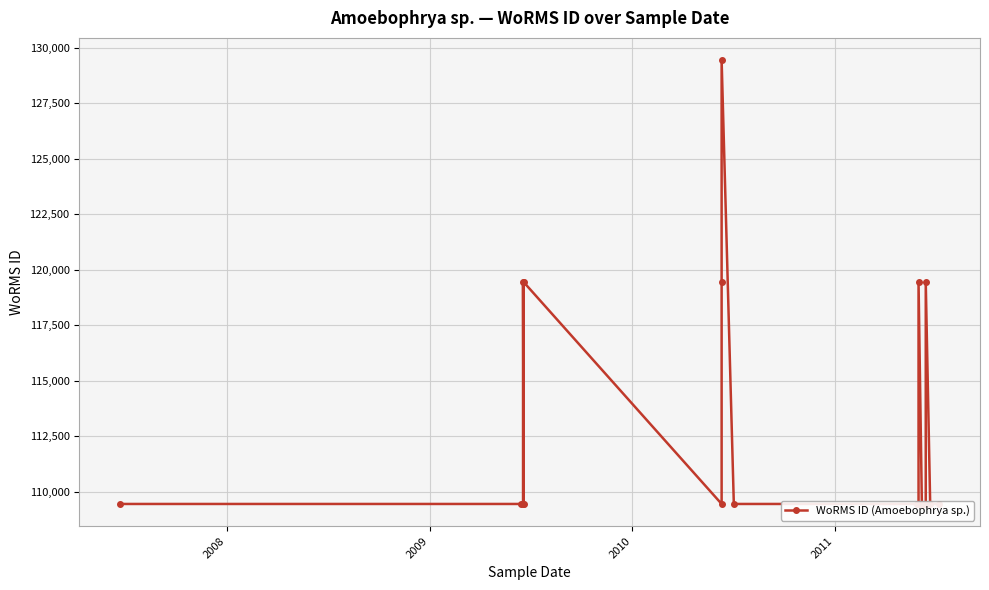

True or false: the data shows 109448 at 16.

True